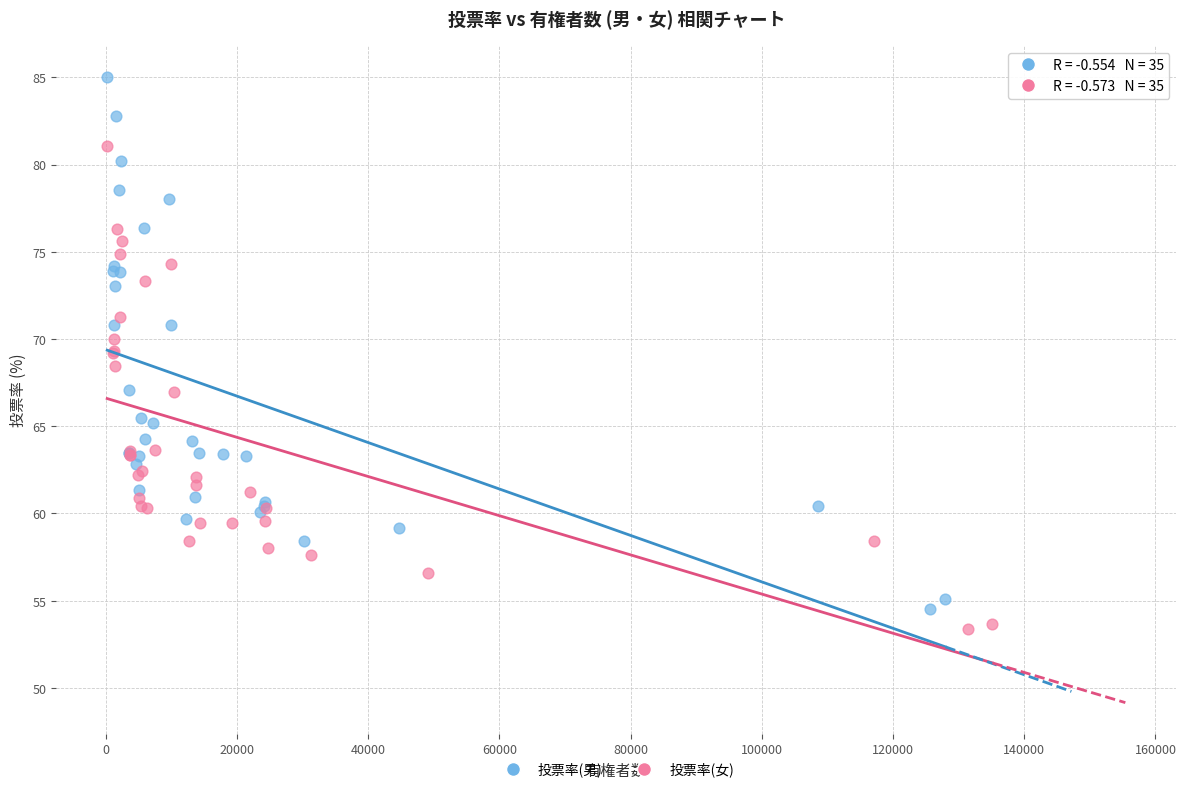

Which series reaches the minimum Y coordinate?

投票率(女)